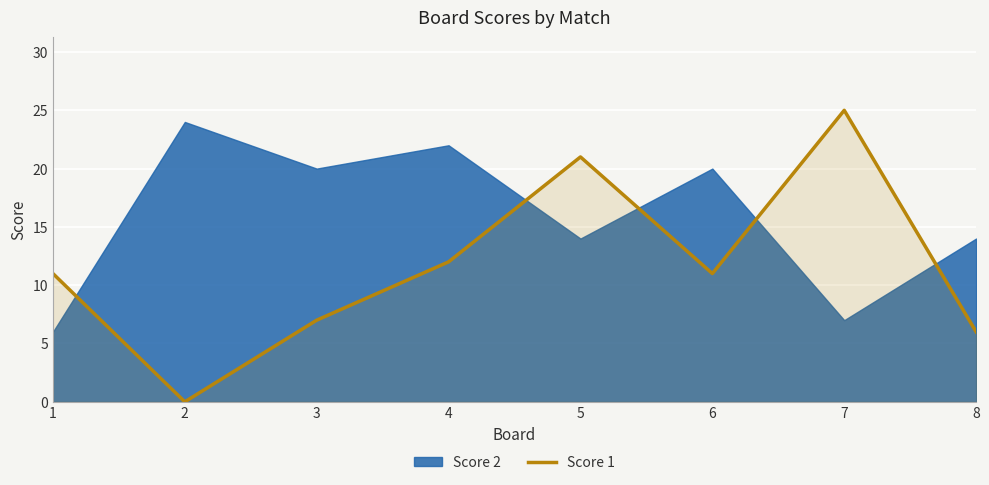

How many points are lower than both their immediate neighbors (excluding endpoints)?

2